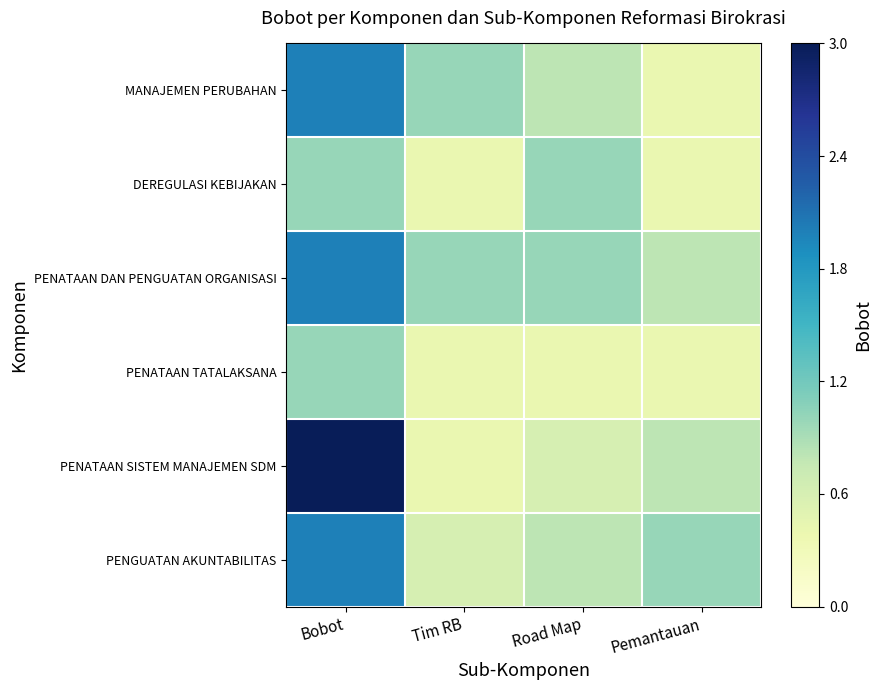

Count the number of data series in this chart.

6